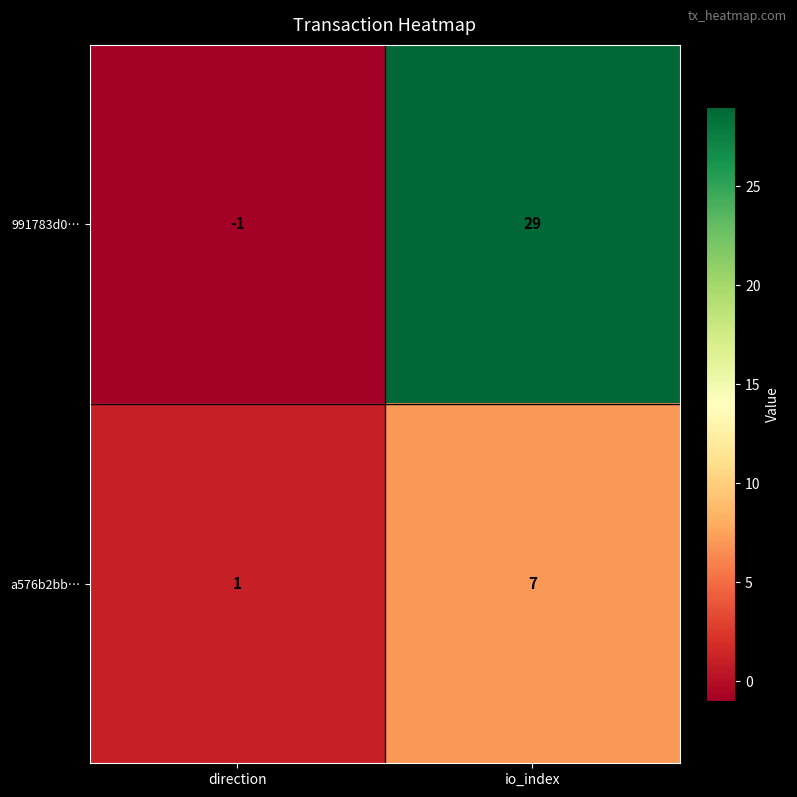

Which series has the largest range (max minus min)?

991783d0…